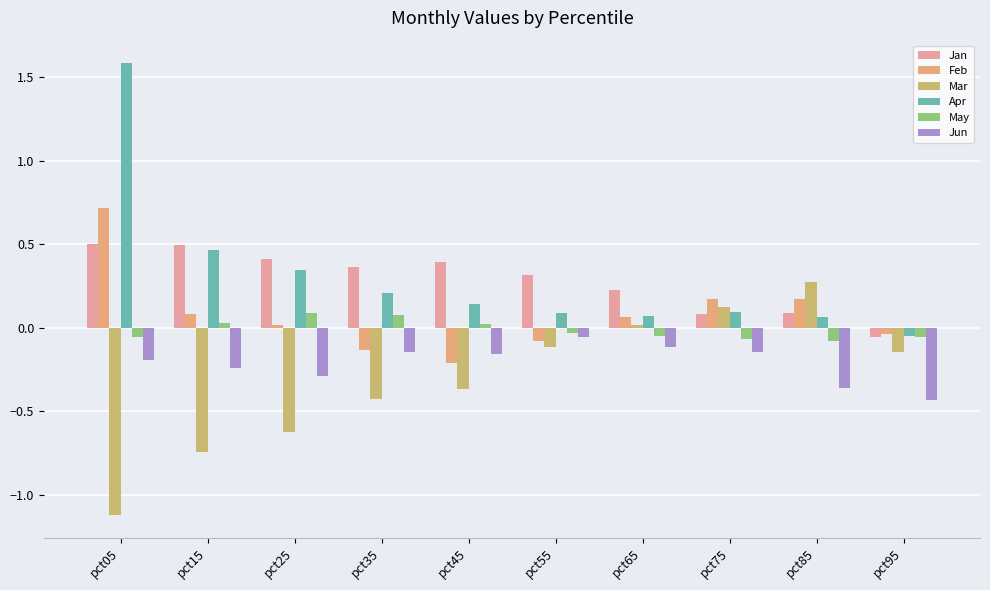

What is the value of the Feb bar at the 5th from the left?

-0.2